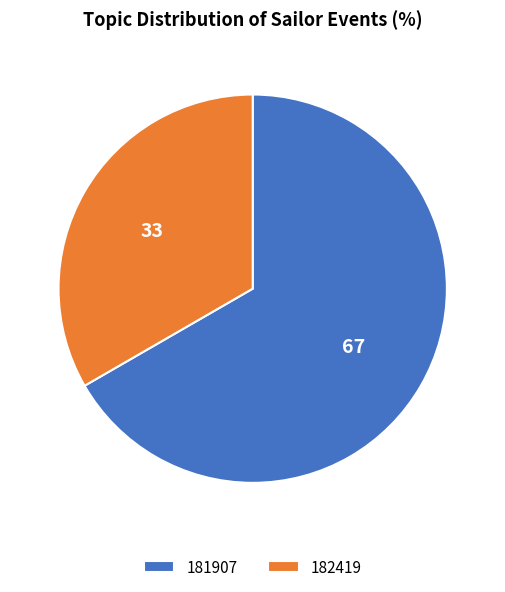

True or false: 182419 accounts for 19% of the total.

False